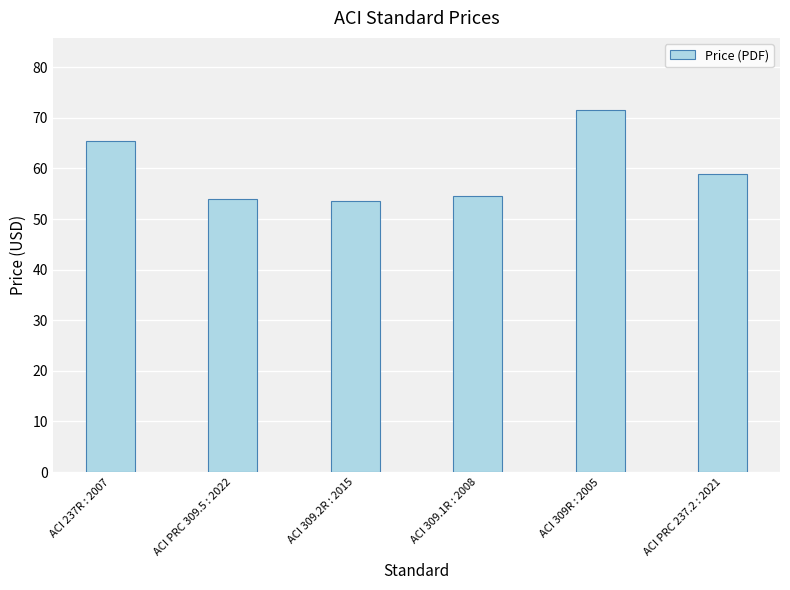

Between ACI PRC 309.5 : 2022 and ACI PRC 237.2 : 2021, which is larger?

ACI PRC 237.2 : 2021